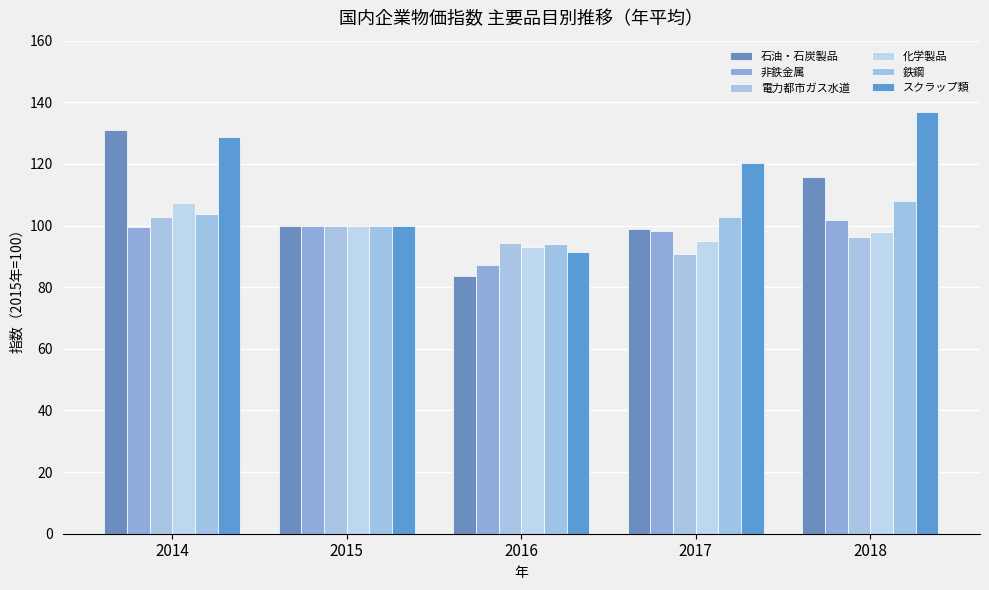

Reading right to left, transcribe all the data shown in this chart.

石油・石炭製品: 115.7	98.9	83.6	100.0	131.1
非鉄金属: 101.7	98.1	87.1	100.0	99.6
電力都市ガス水道: 96.3	90.7	94.2	100.0	102.9
化学製品: 97.8	95.1	92.9	100.0	107.3
鉄鋼: 108.0	102.9	94.1	100.0	103.6
スクラップ類: 137.0	120.2	91.4	100.0	128.6